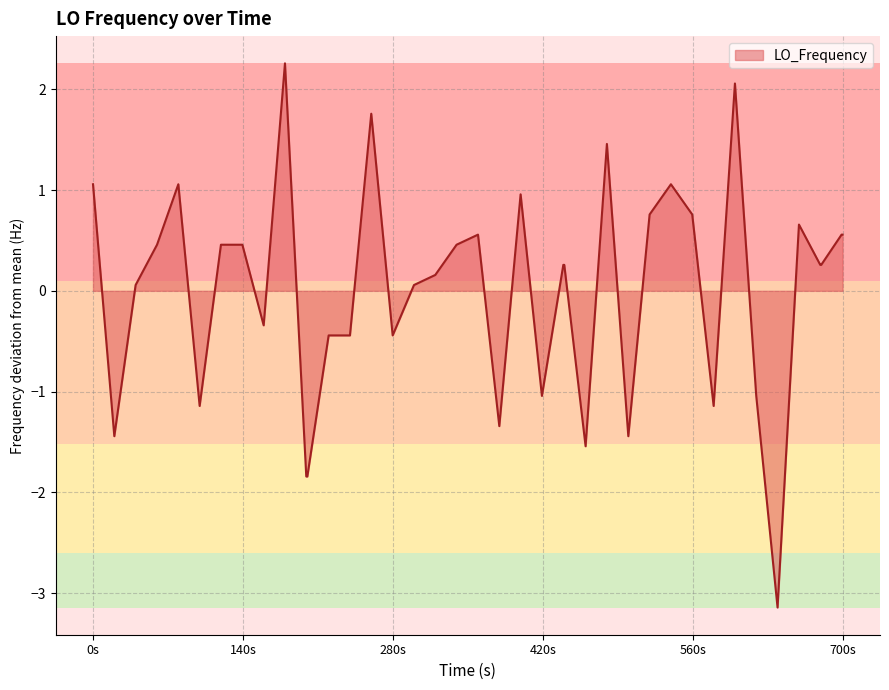

What is the difference between the maximum and minimum values?

5.4